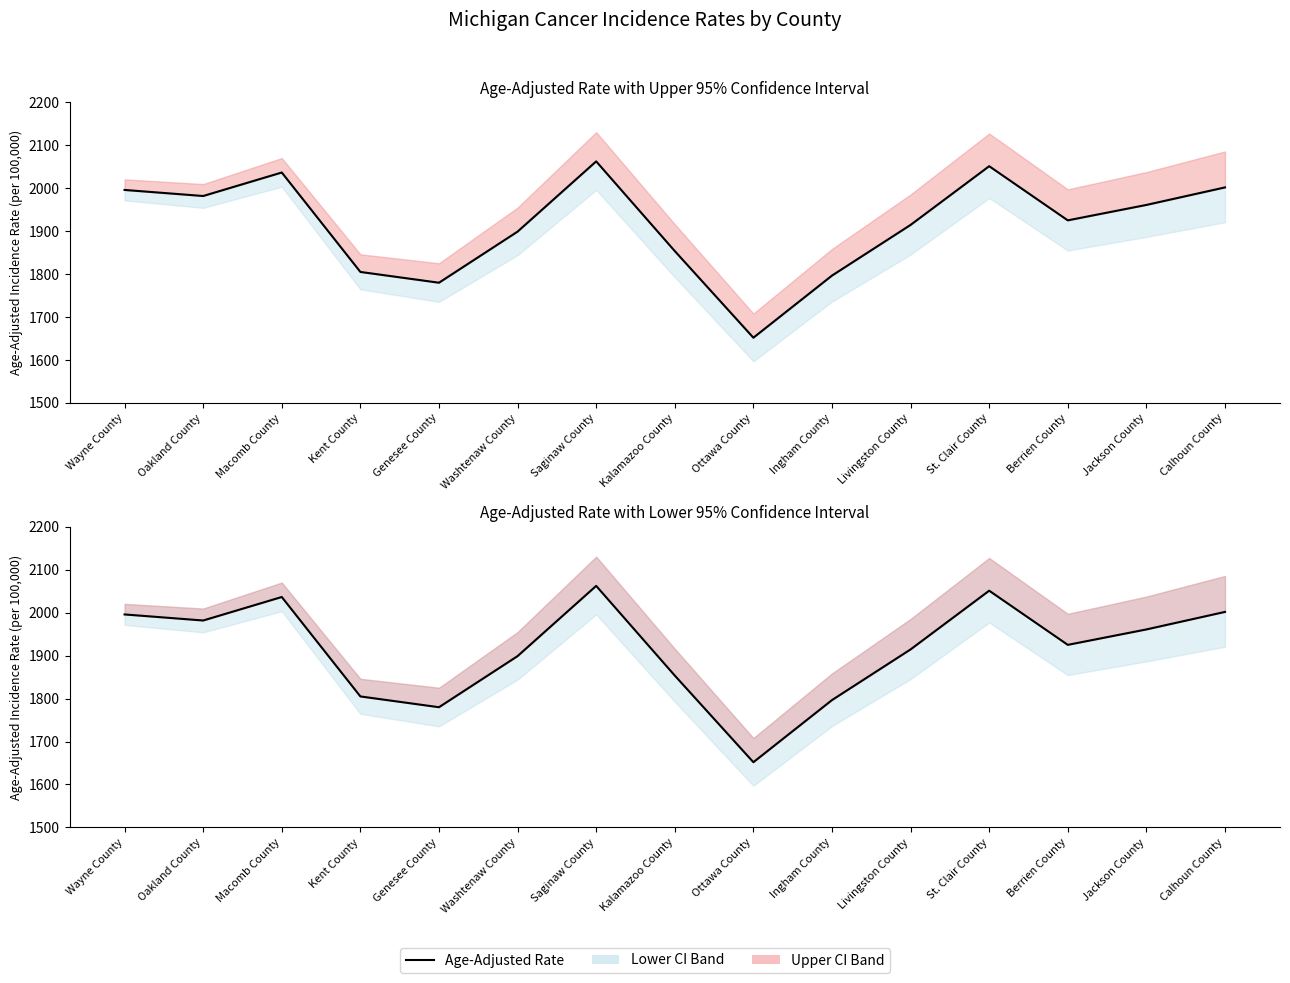

What is the difference between the second highest and minimum values?

399.3